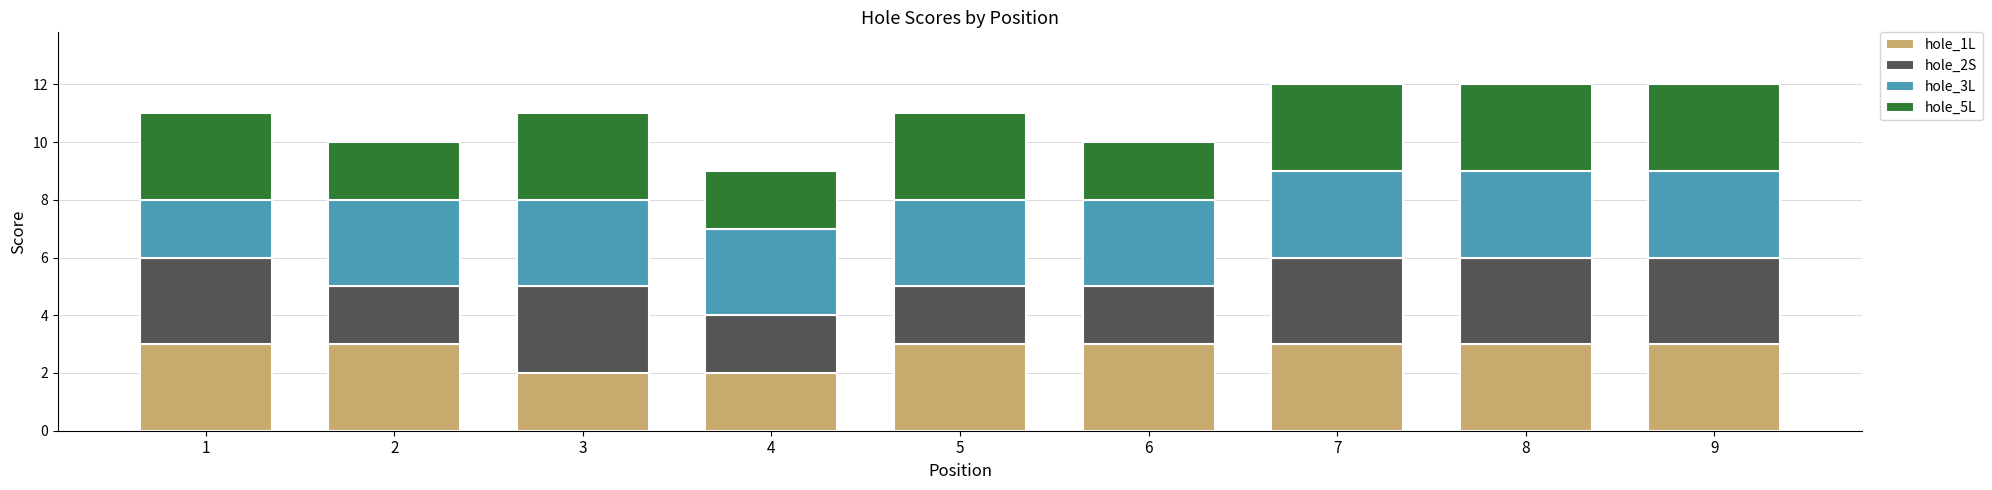

What is the total value across all series at 7?

12